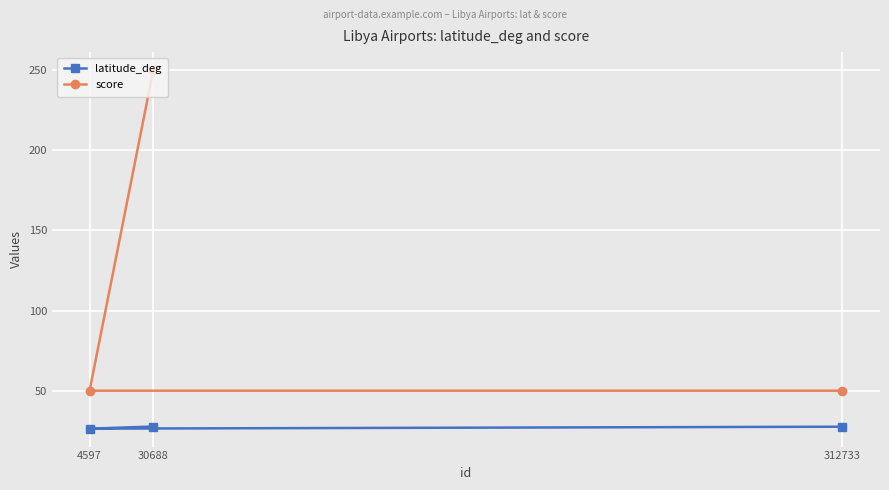

What is the value of the latitude_deg point at the 3rd from the left?

27.5